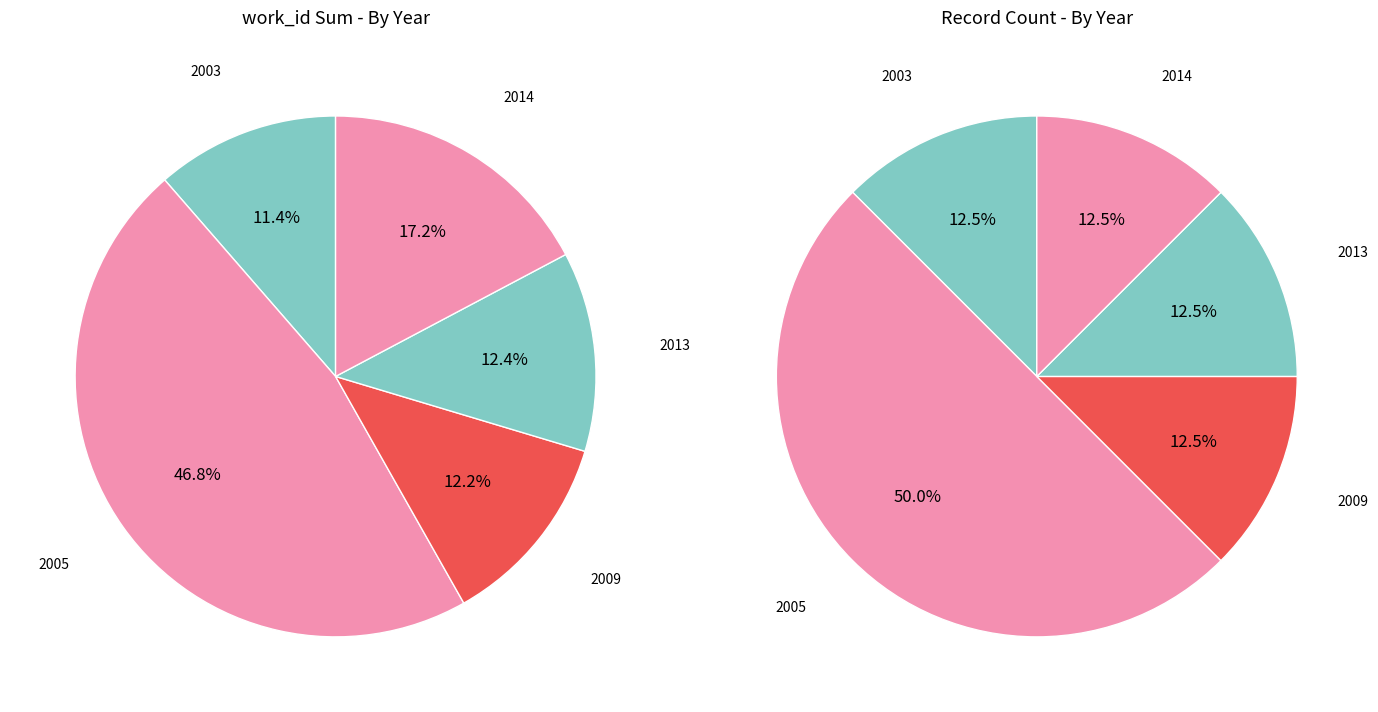

Which category has the smallest portion of the pie?

2003-11-23